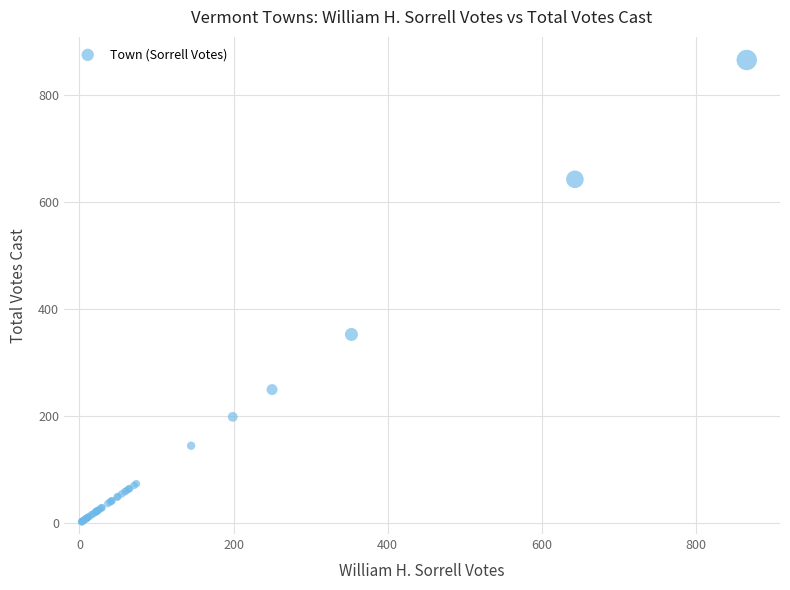

What Y value in the scatter plot is closest to 434?

353